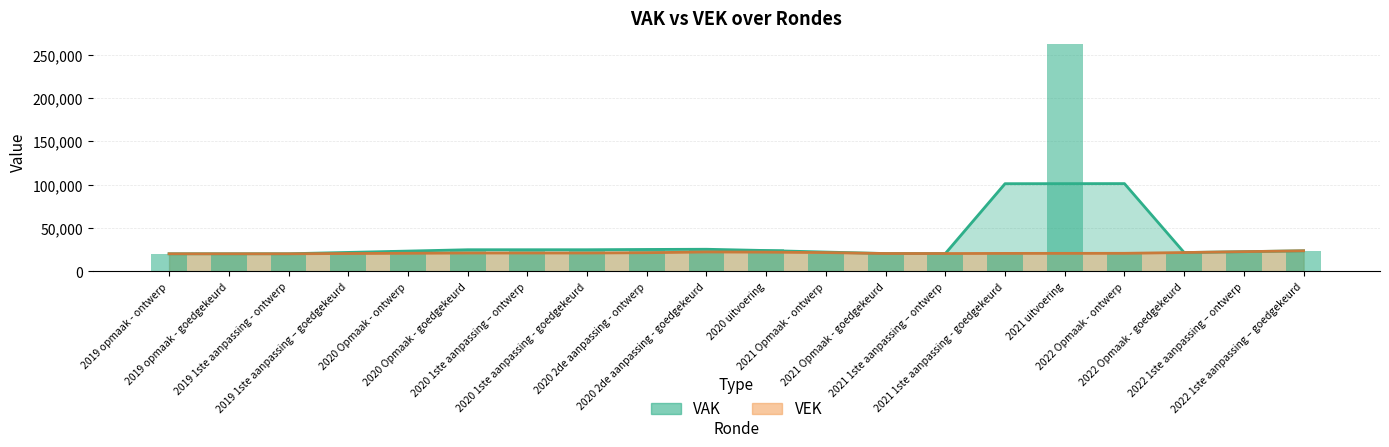

What is the ratio of the value at 2019 opmaak - goedgekeurd to the value at 2020 1ste aanpassing - goedgekeurd?

0.8